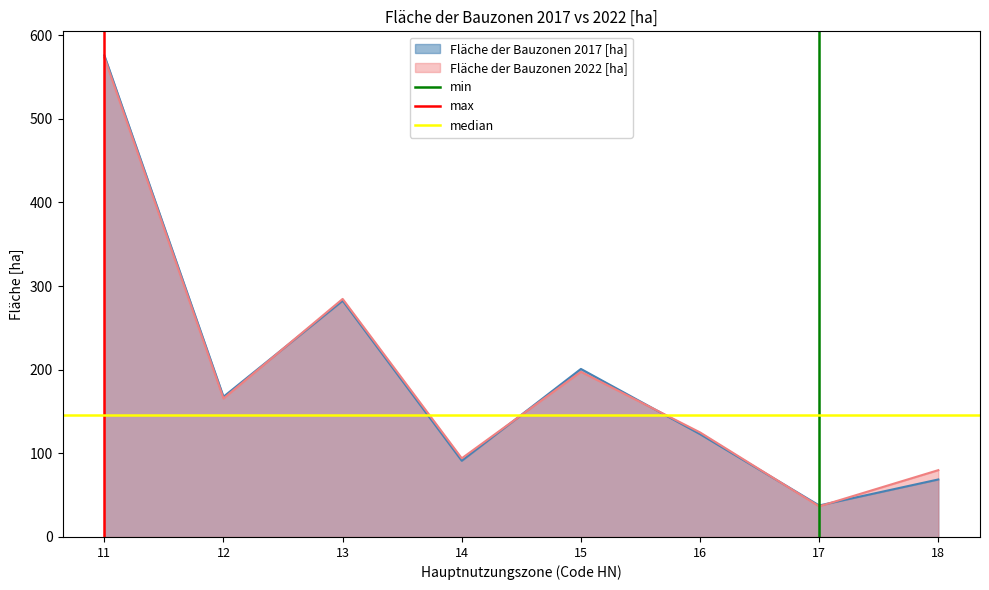

Is it true that Fläche der Bauzonen 2022 [ha] equals 79.9 at 18?

True